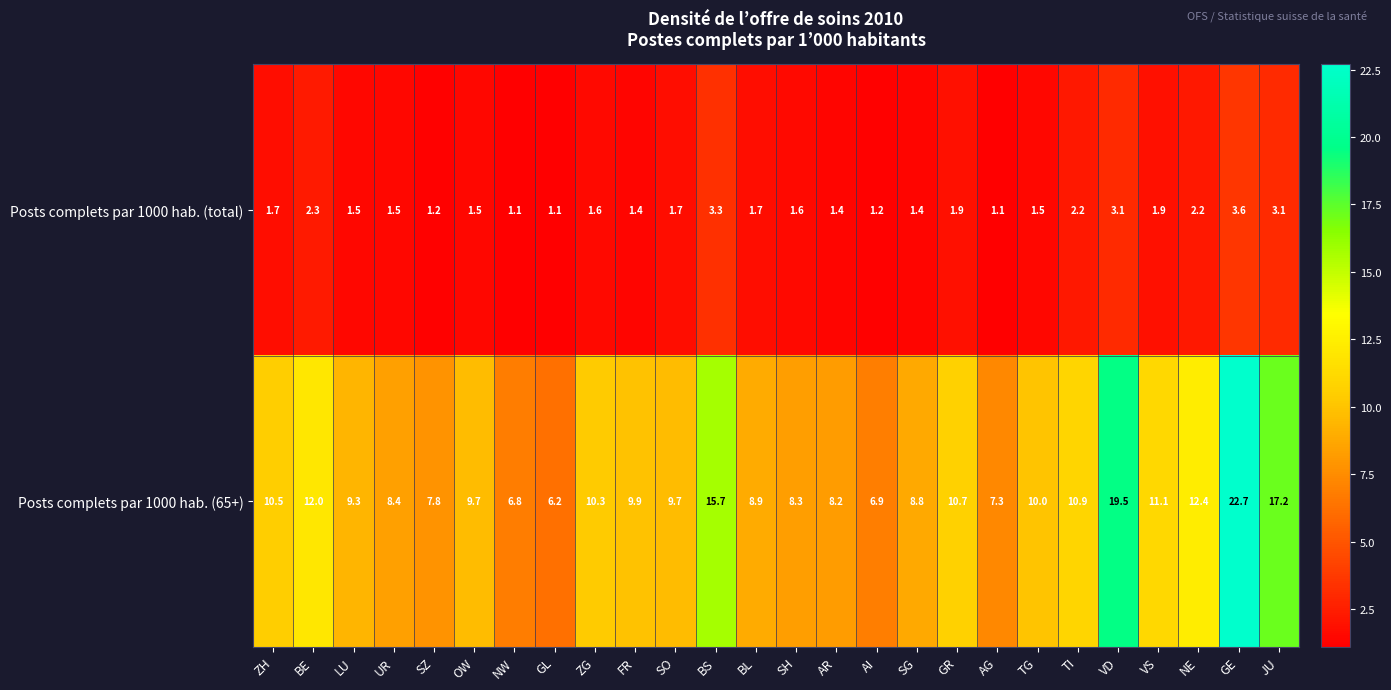

Rank the series by their average value, from highest to lowest.

Posts complets par 1000 hab. (65+), Posts complets par 1000 hab. (total)